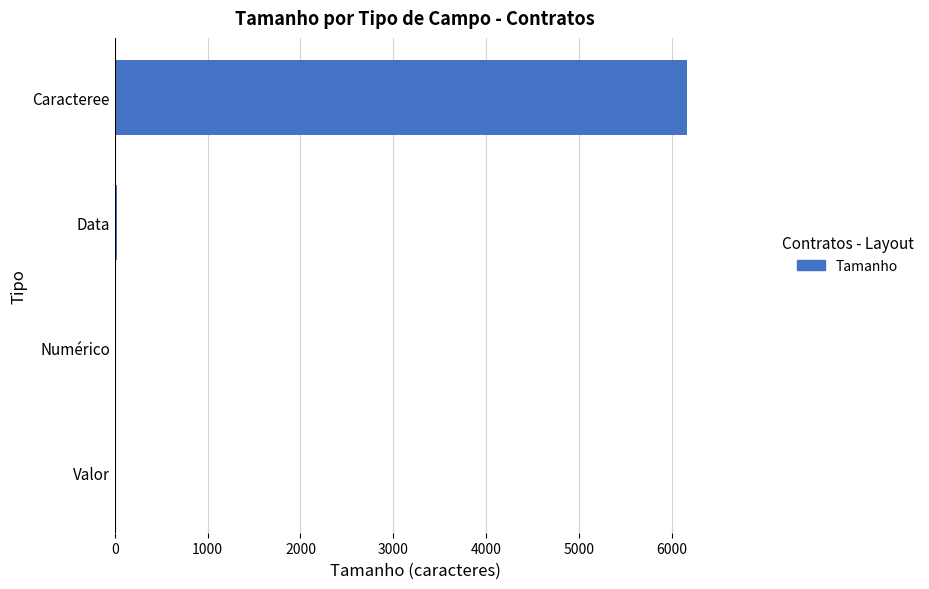

Are the bars grouped side by side (vs. stacked)?

No